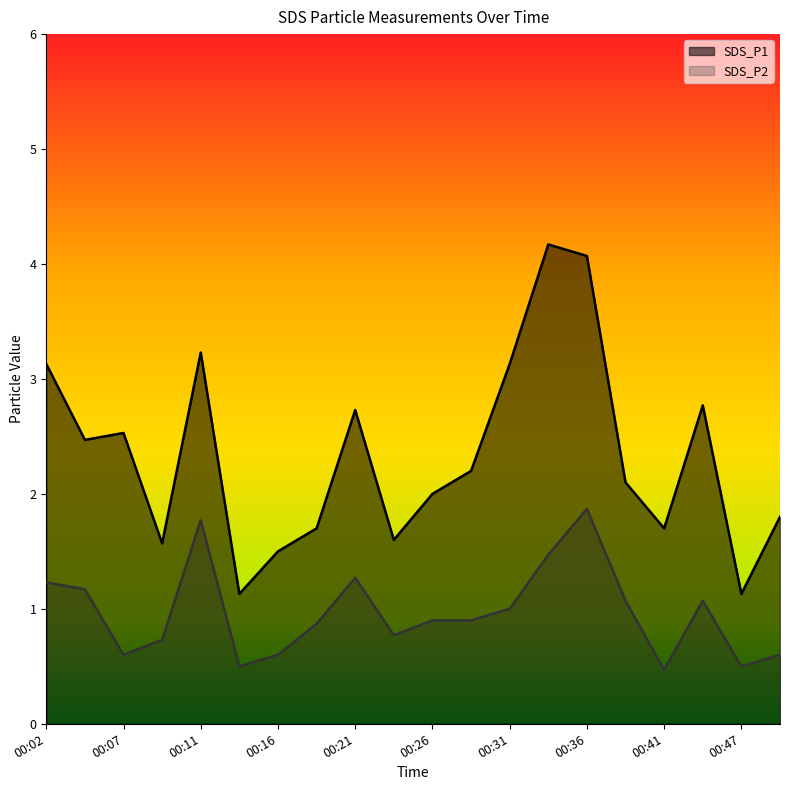

At which label is SDS_P1 closest to 2?

00:26